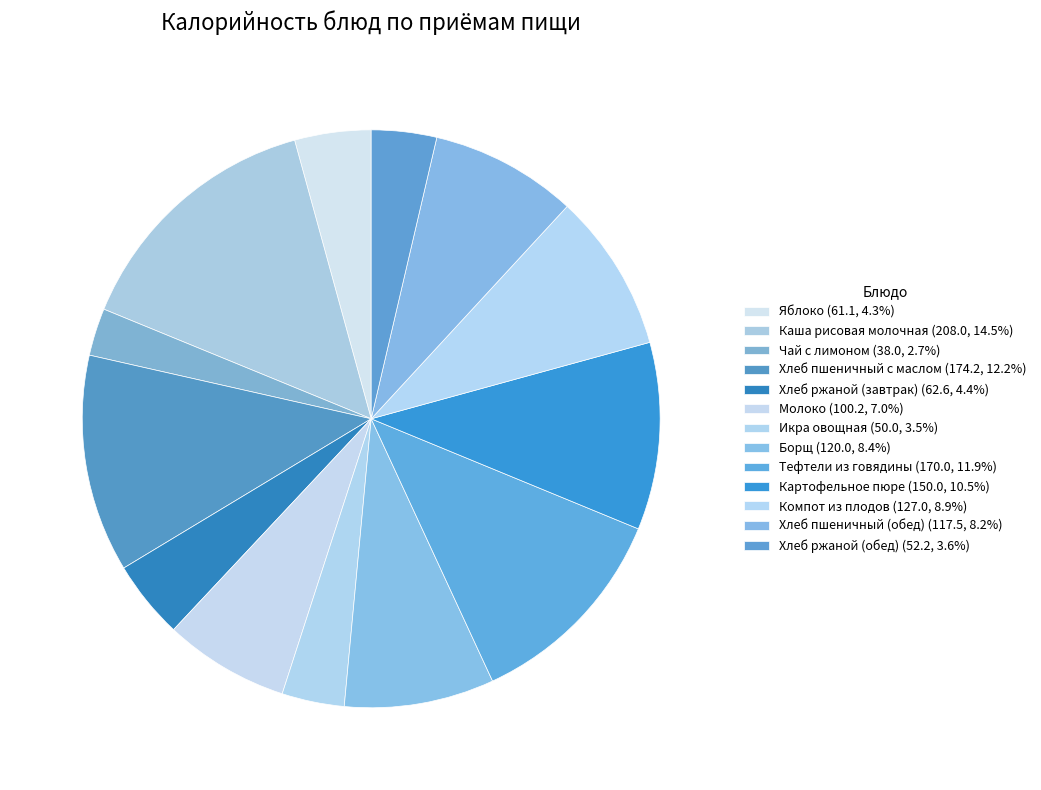

To the nearest percent, what is the average slice percentage?

8%